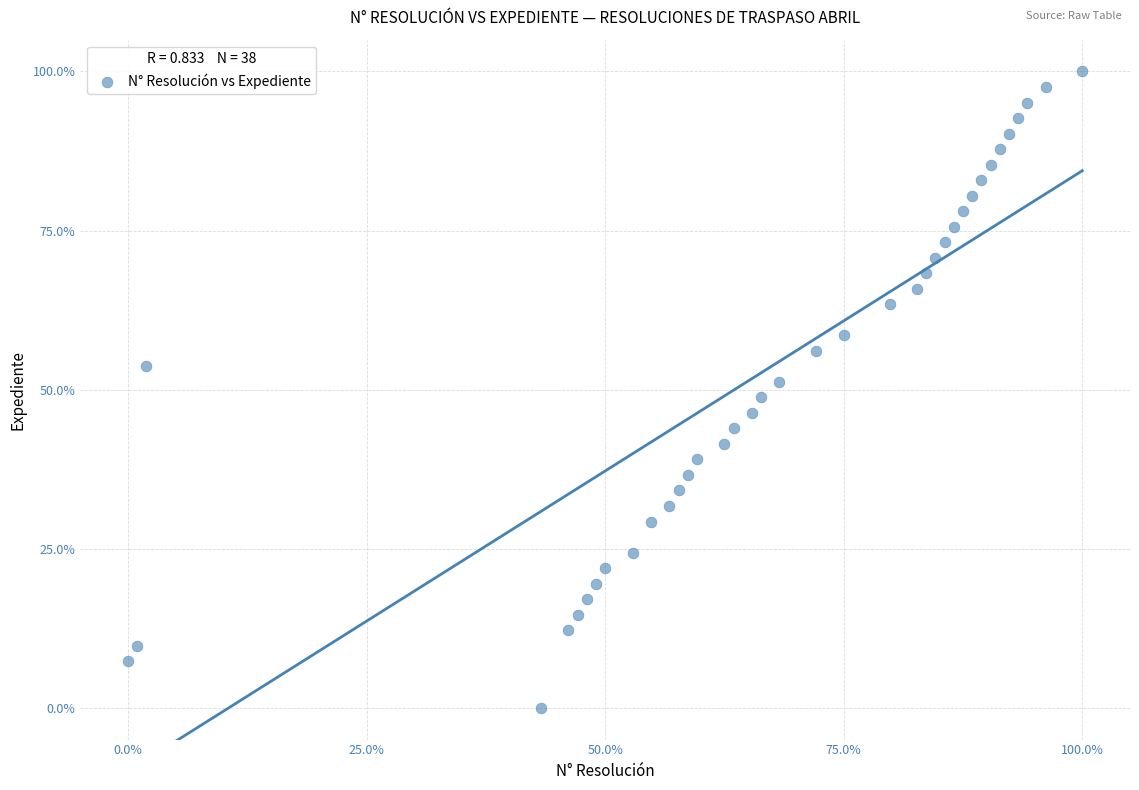

What is the range of Y values (max minus min)?

100.0